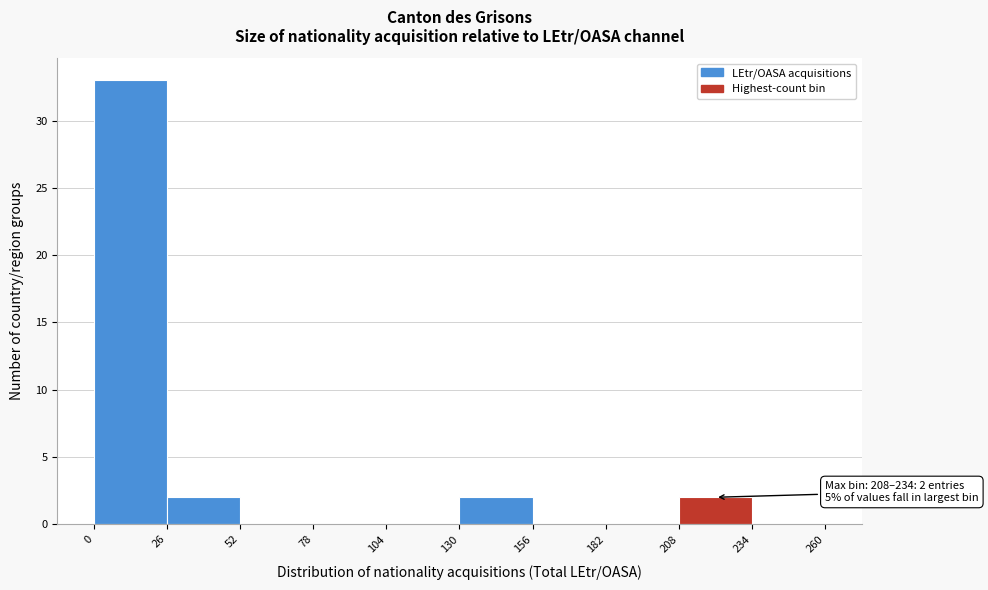

Over which range of the x-axis is the bar tallest?

0 to 26